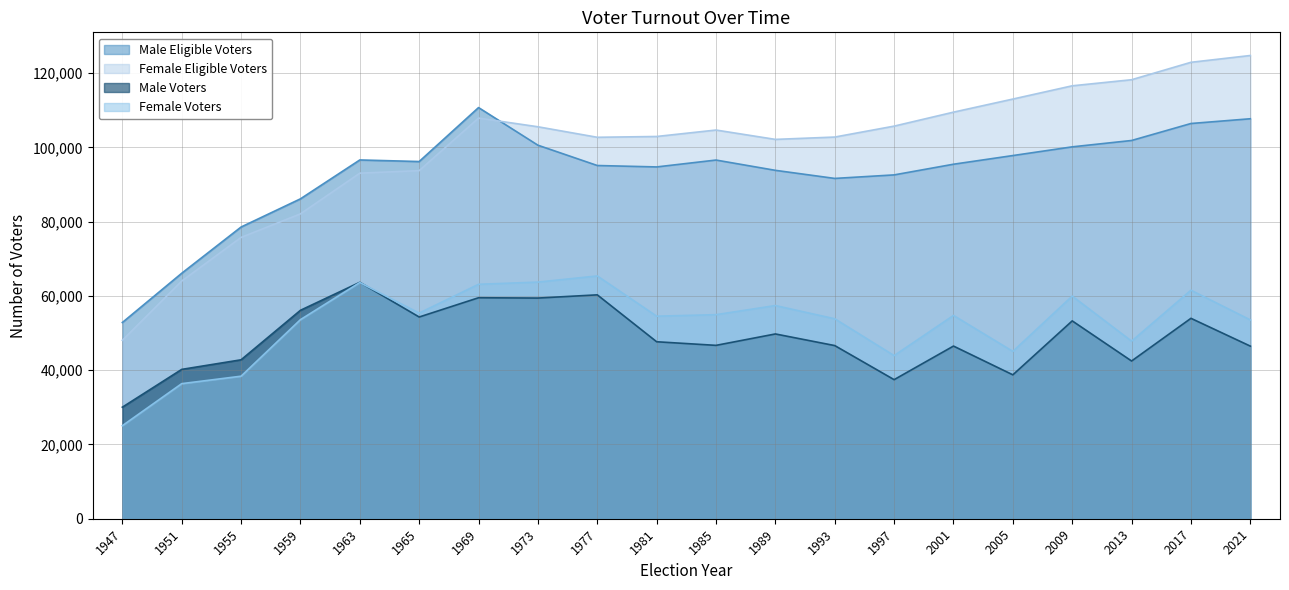

What is the value of the Female Eligible Voters point at the 9th from the left?

102708